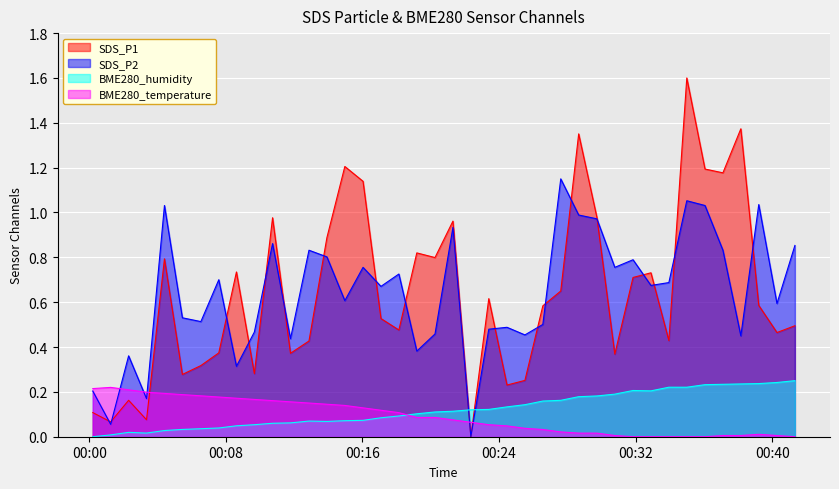

What is the greatest value displayed?

1.6